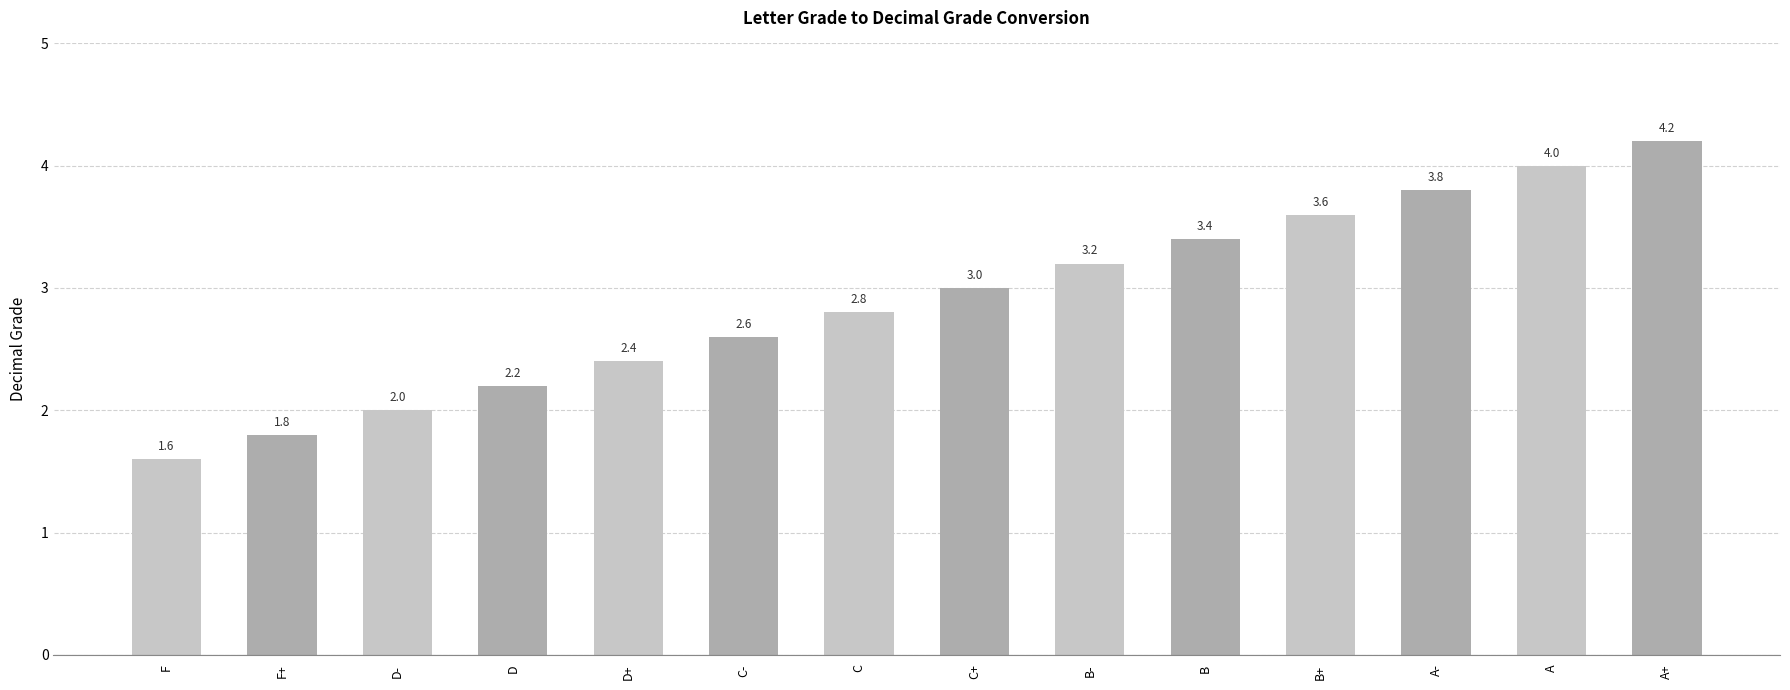

How many distinct data groups are displayed?

1